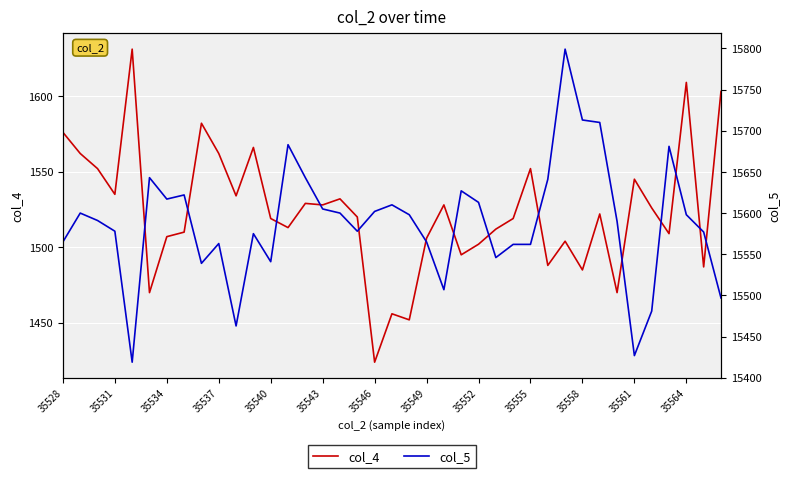

True or false: col_5 and col_4 intersect in this chart.

False